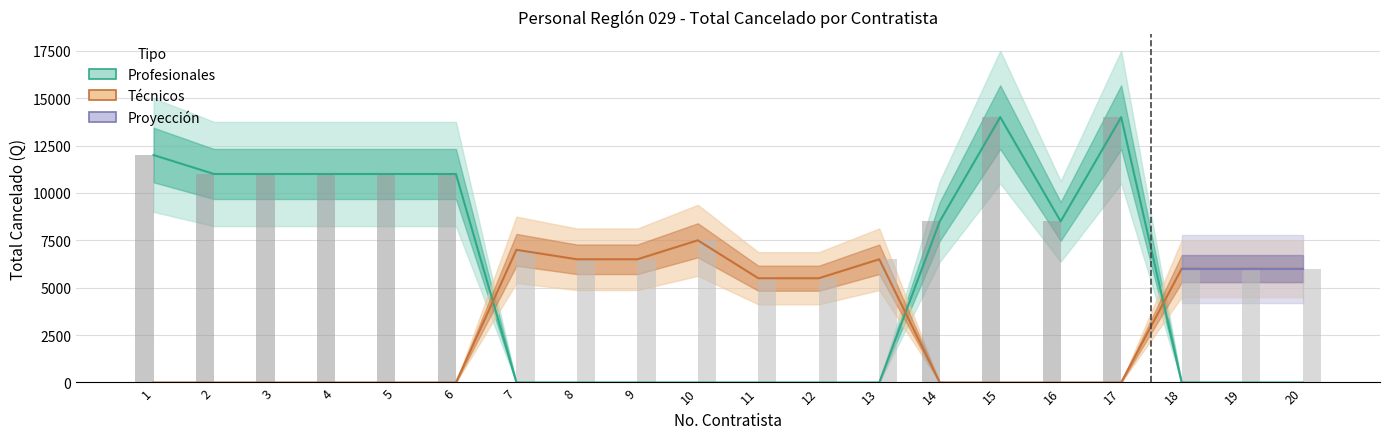

Between 10 and 14, which series saw the biggest shift?

Profesionales